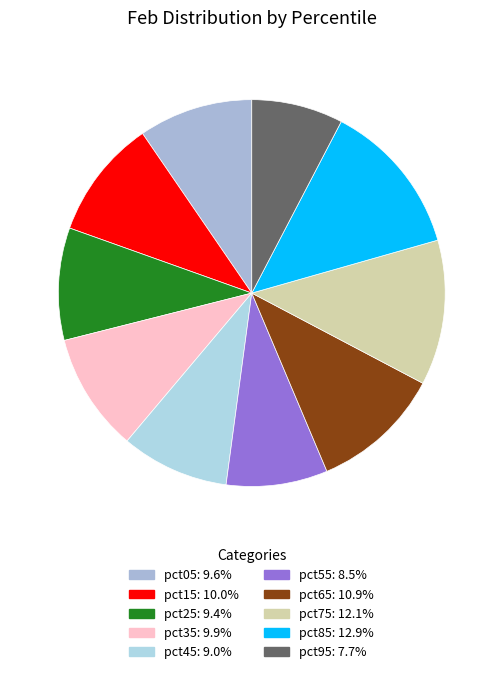

To the nearest percent, what is the combined percentage of pct85 and pct55?

21%